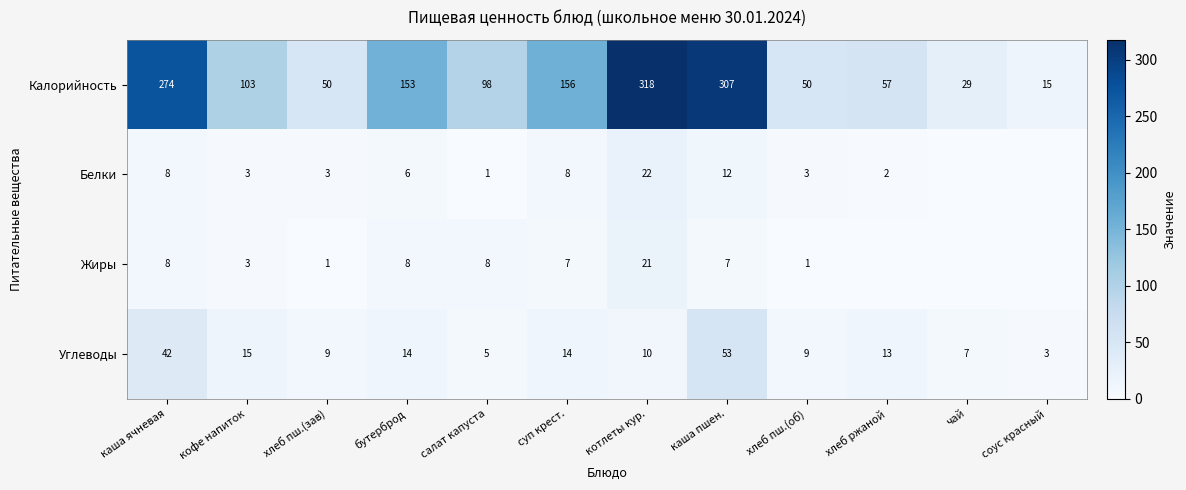

Between кофе напиток and хлеб пш.(об), which series saw the biggest shift?

Калорийность